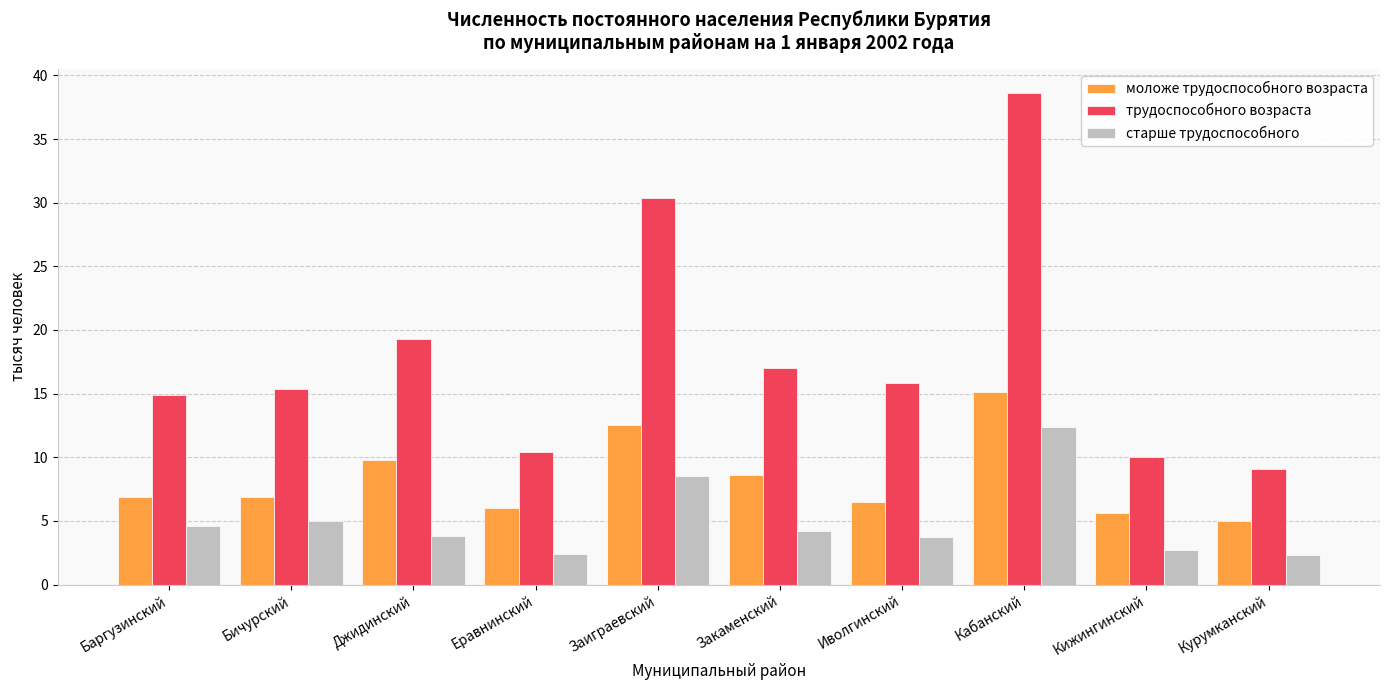

What is the total value across all series at Джидинский?

32.9